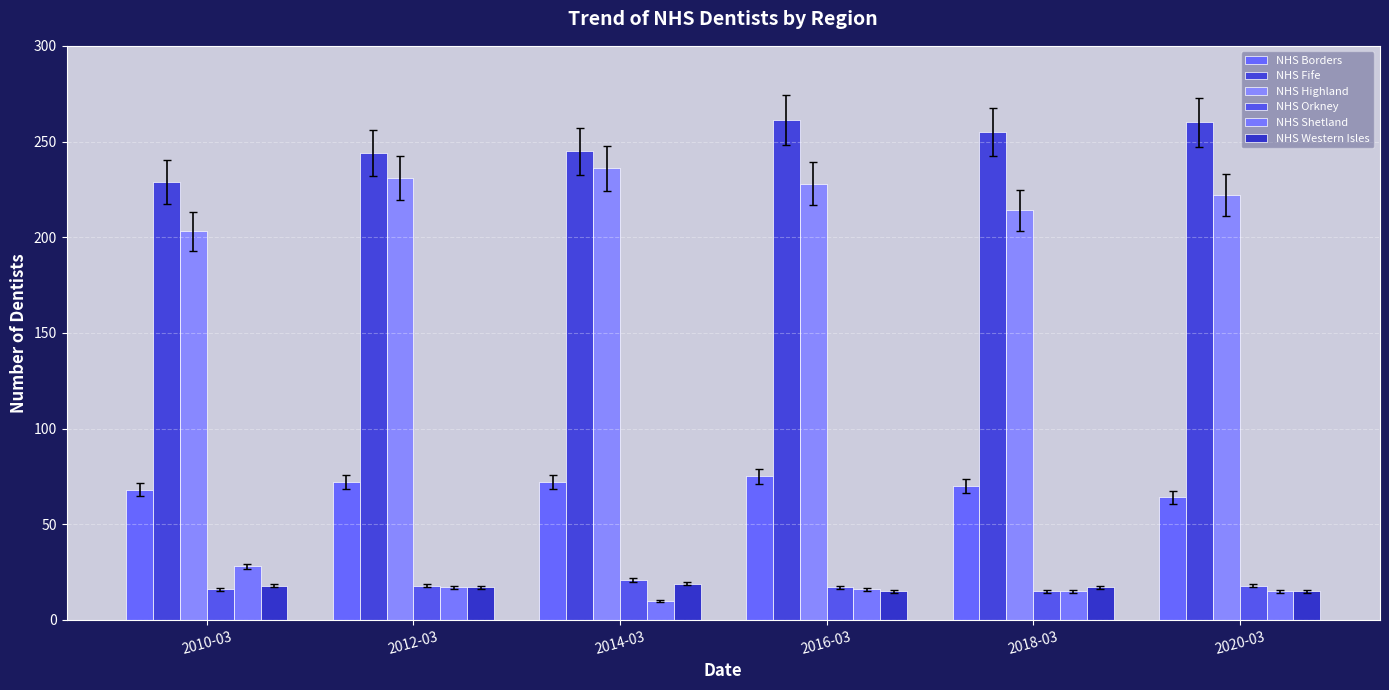

Which category has the highest value in the NHS Borders series?

2016-03